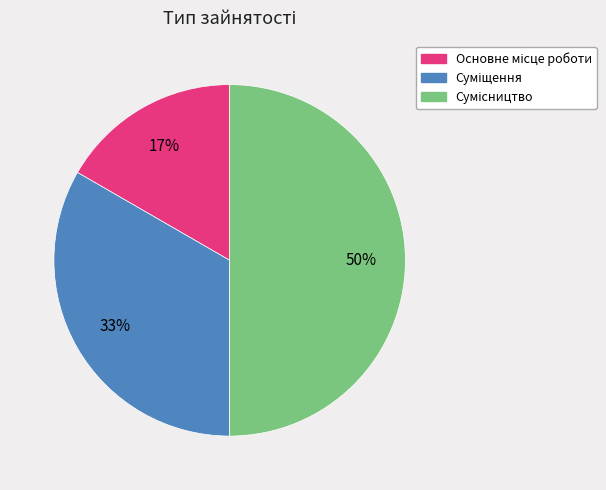

To the nearest percent, what is the difference between the largest and smallest slice percentages?

33%